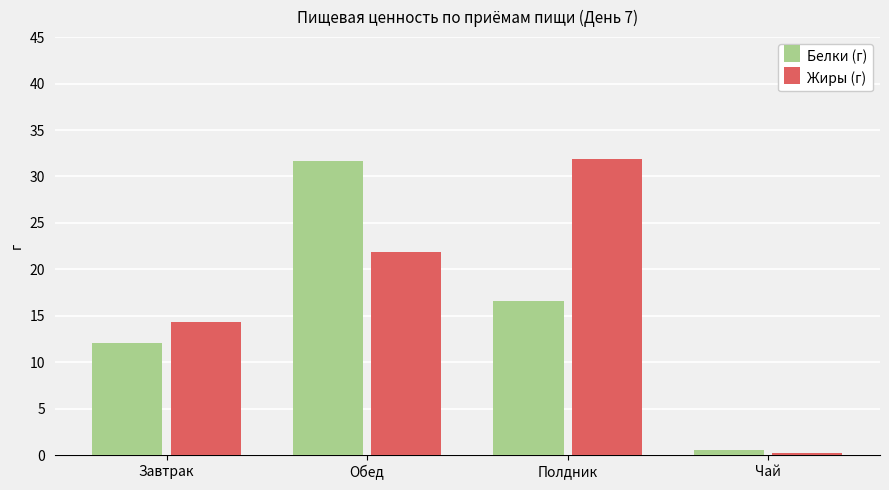

At which category is the sum across all series the highest?

Обед